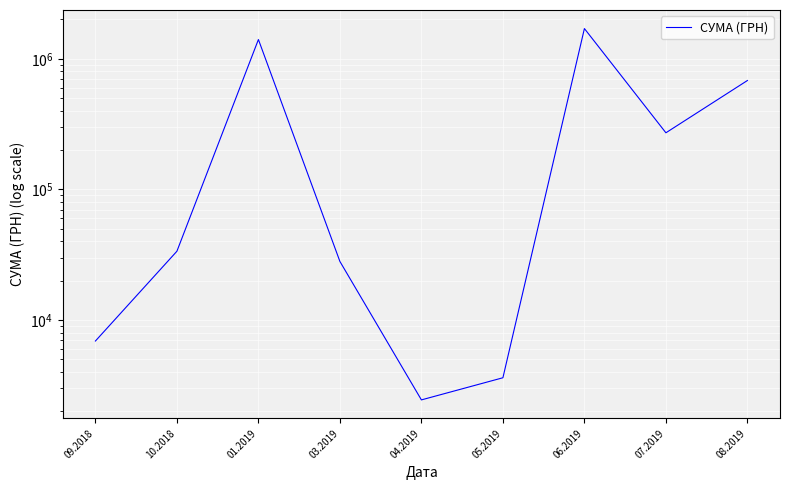

What is the approximate value at 05.2019?

3619.2